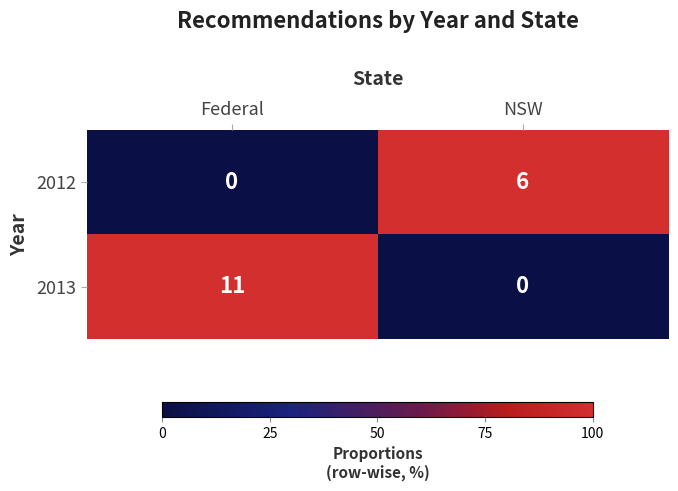

What is the total value across all series at NSW?

6